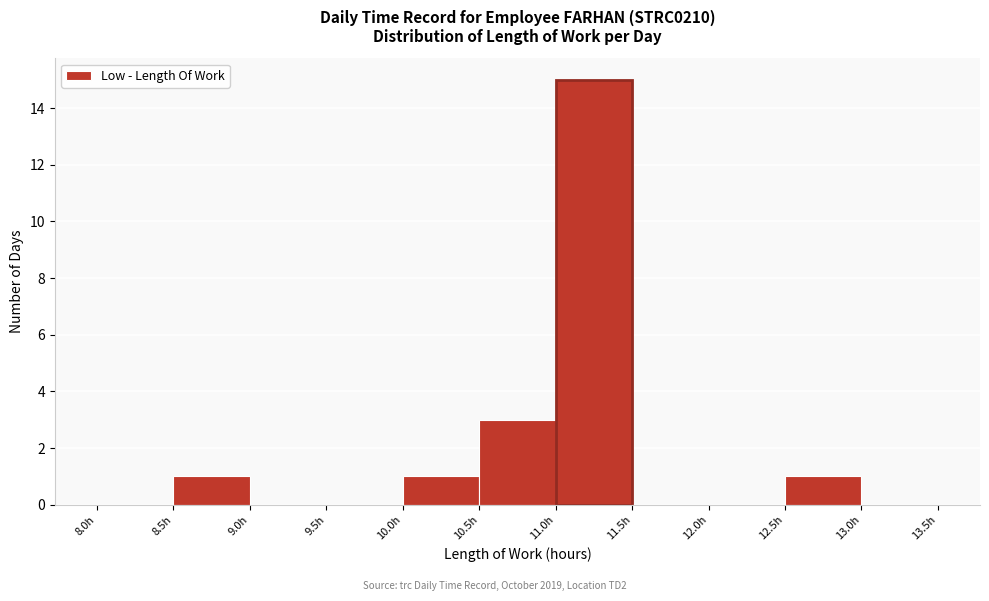

Which range on the x-axis has the tallest bar?

11.0 to 11.5